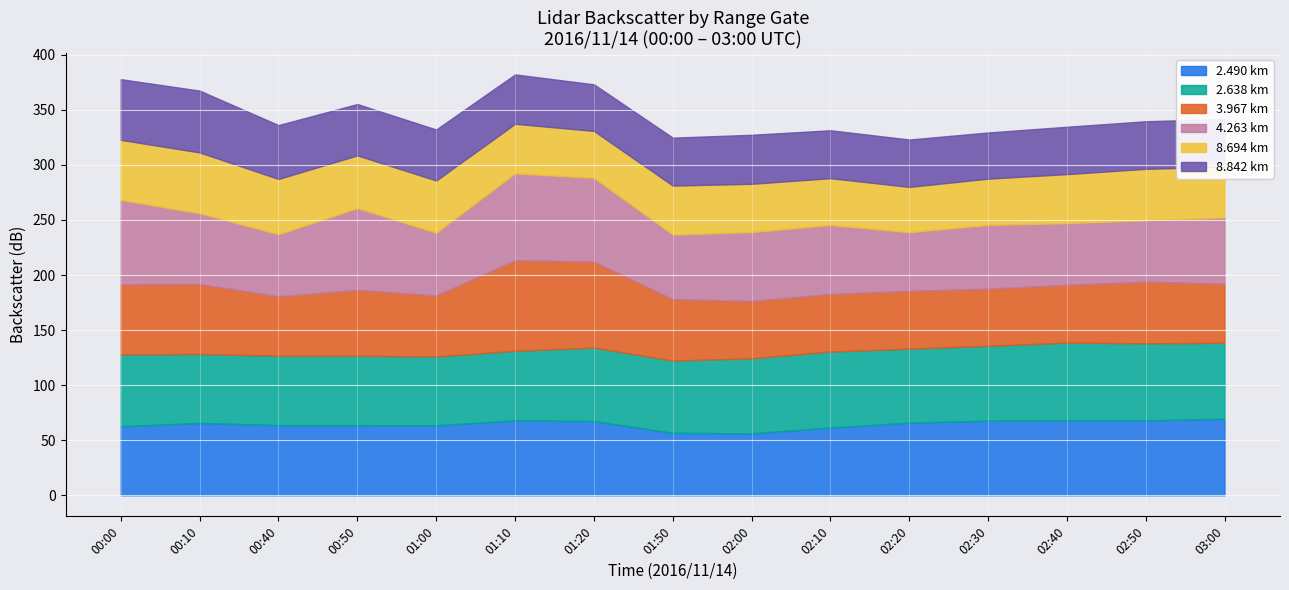

The value of   3.967 at 04:20 is 34.3. True or false?

False